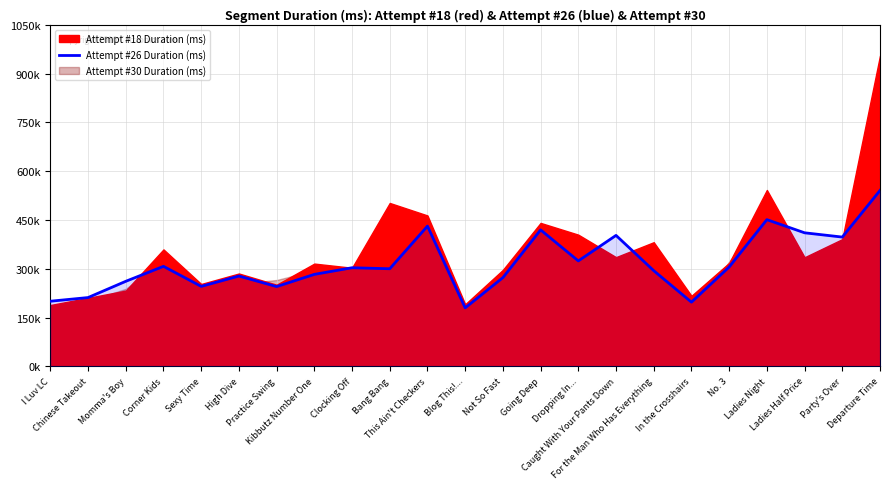

The value at I Luv LC is 200050. True or false?

True